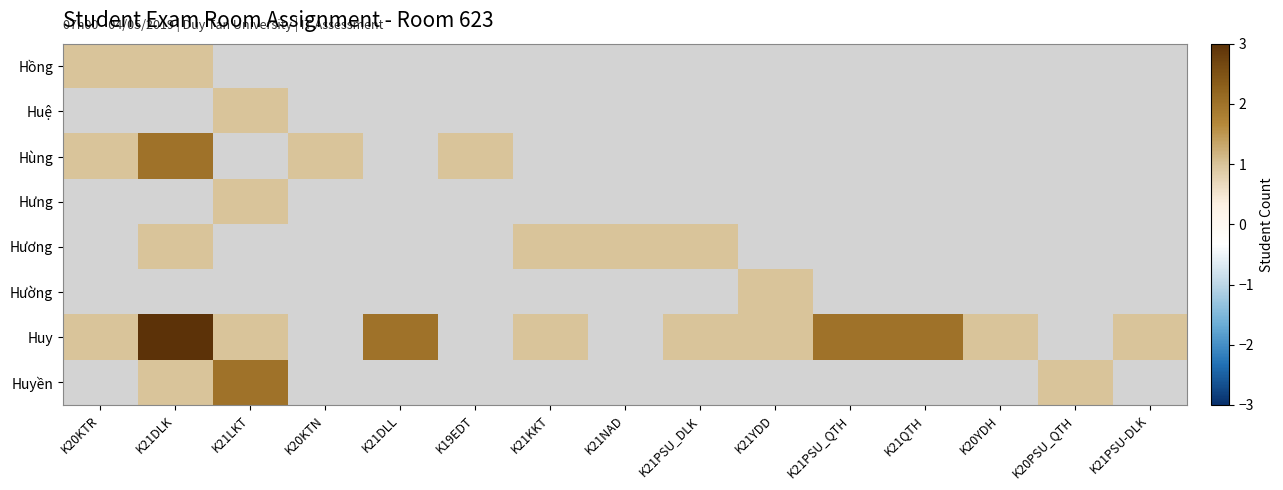

List the labels in order of Hồng value, smallest first.

K20KTR, K21DLK, K21LKT, K20KTN, K21DLL, K19EDT, K21KKT, K21NAD, K21PSU_DLK, K21YDD, K21PSU_QTH, K21QTH, K20YDH, K20PSU_QTH, K21PSU-DLK